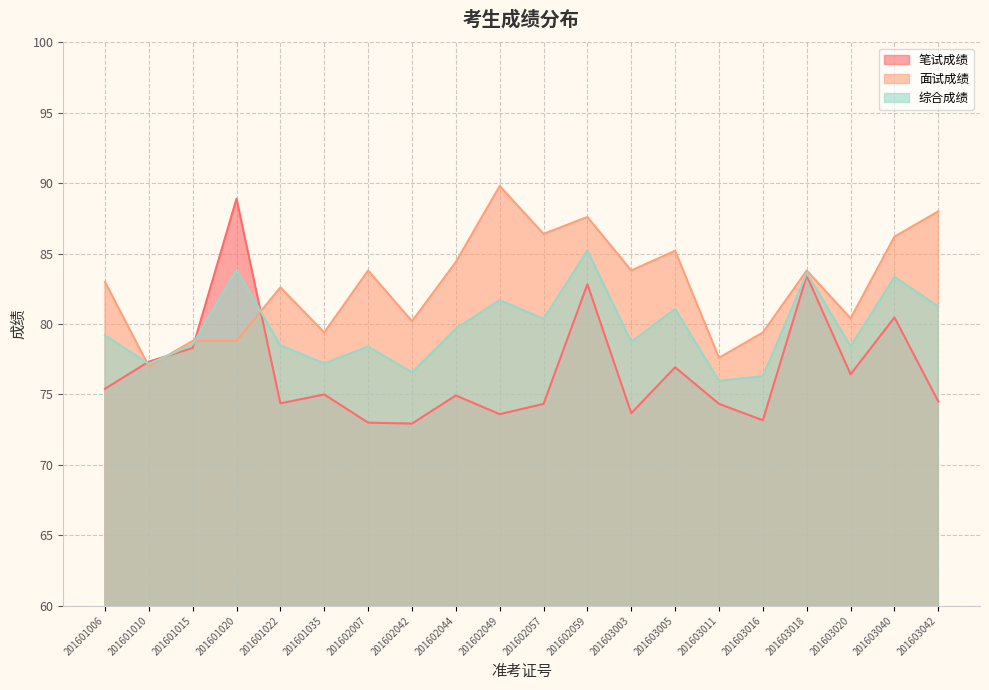

The 面试成绩 series shows 39.5 at 201603018. True or false?

False